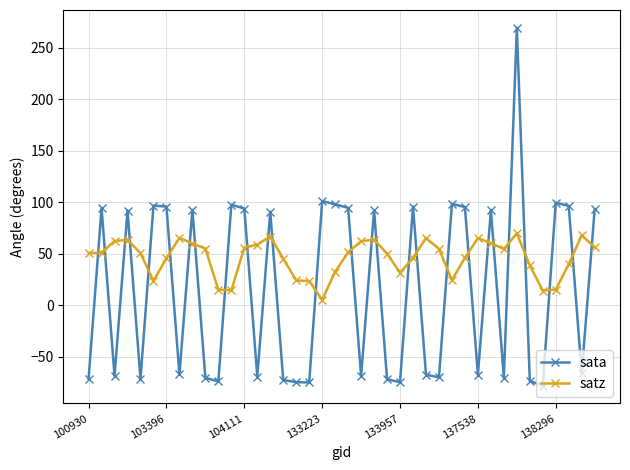

What is the sum of all sata values?

662.4